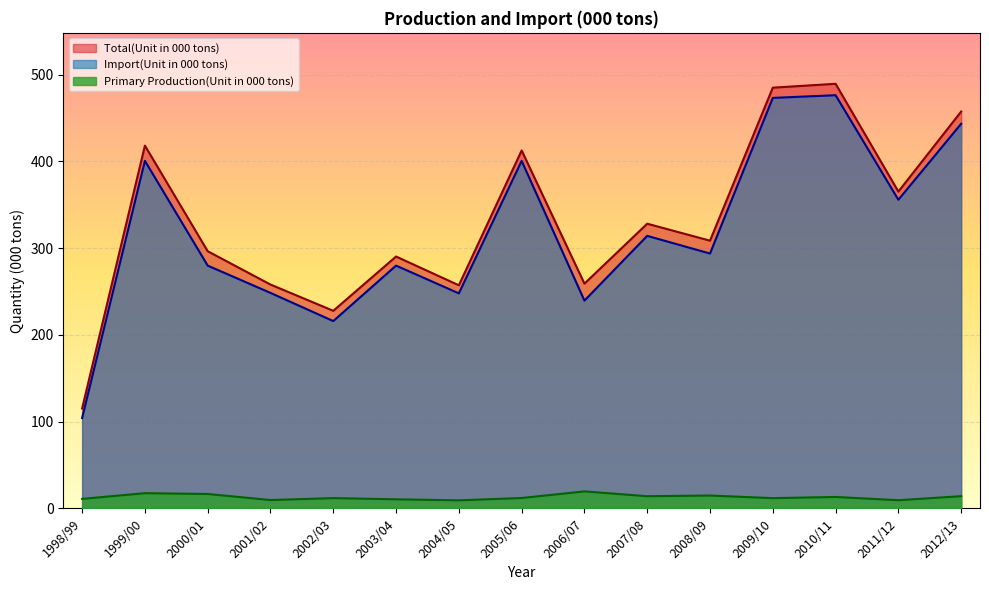

Is it true that Primary Production(Unit in 000 tons) equals 3.9 at 2000/01?

False